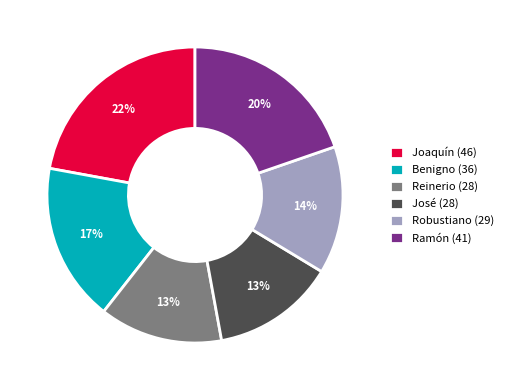

Is there a majority slice in this chart?

No